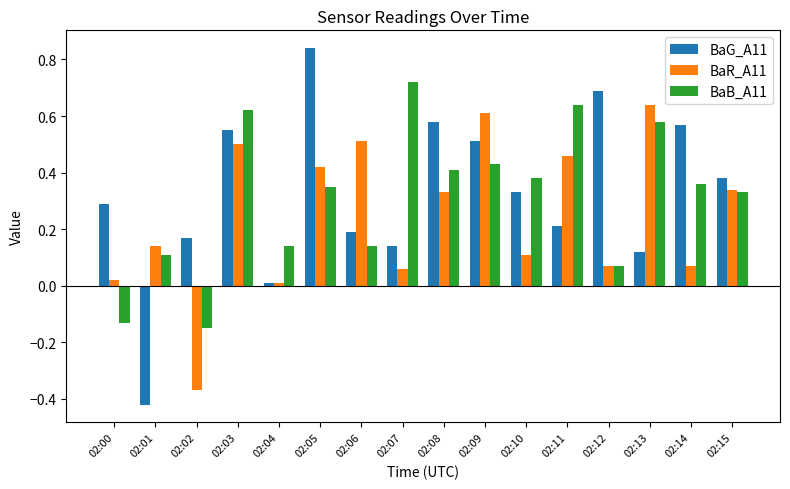

Does the chart contain stacked bars?

No